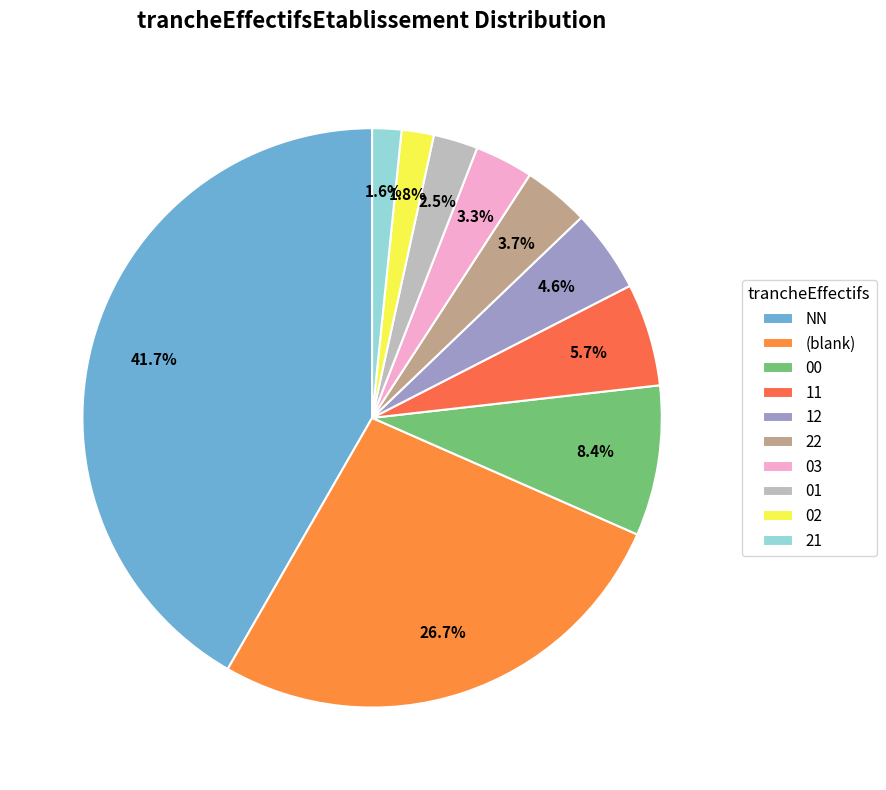

Count the number of slices in the pie.

10